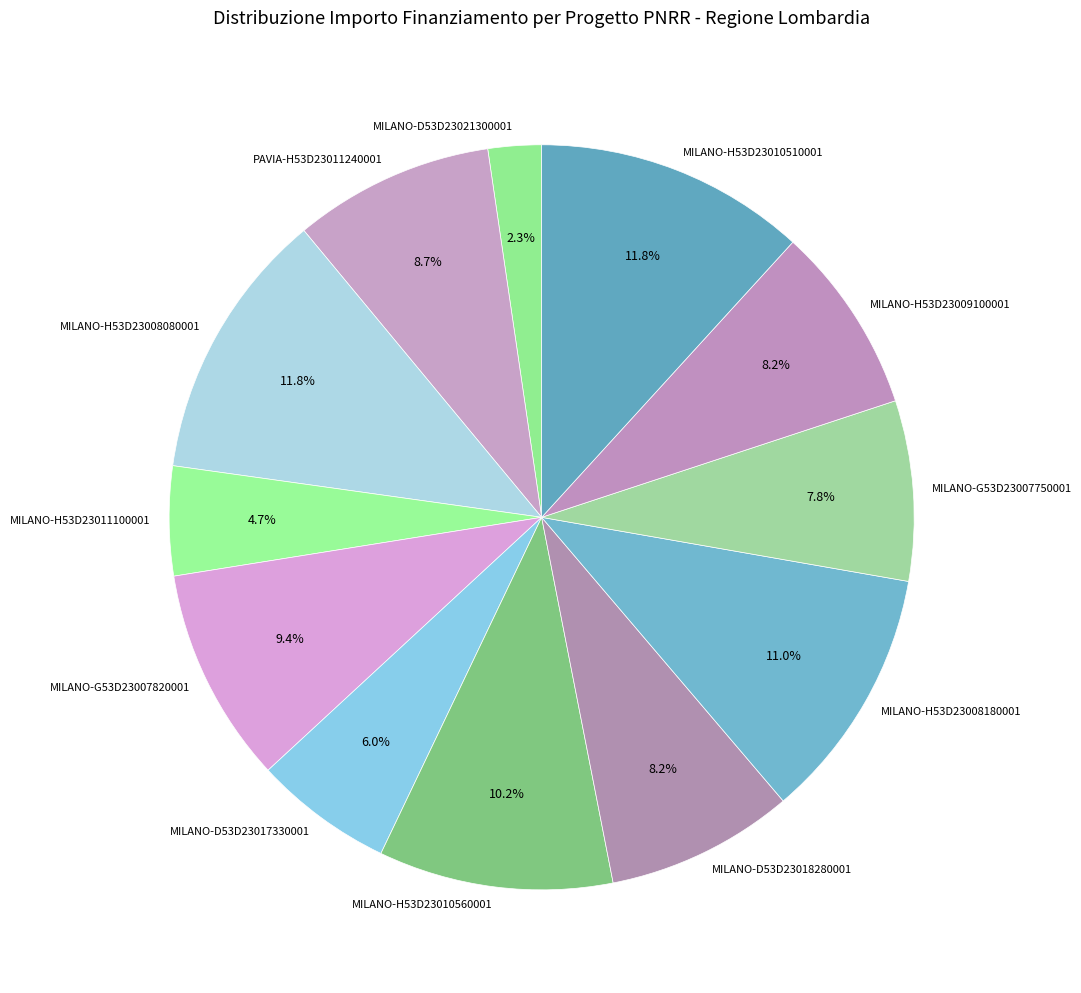

To the nearest percent, what is the combined percentage of MILANO-H53D23011100001 and MILANO-H53D23008180001?

16%